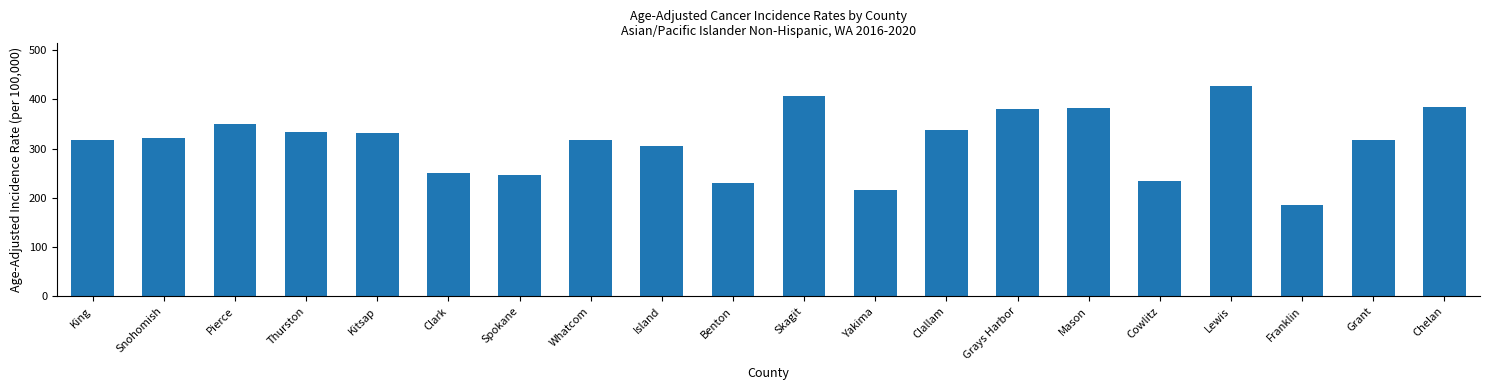

What is the ratio of the value at Mason to the value at Franklin?

2.1